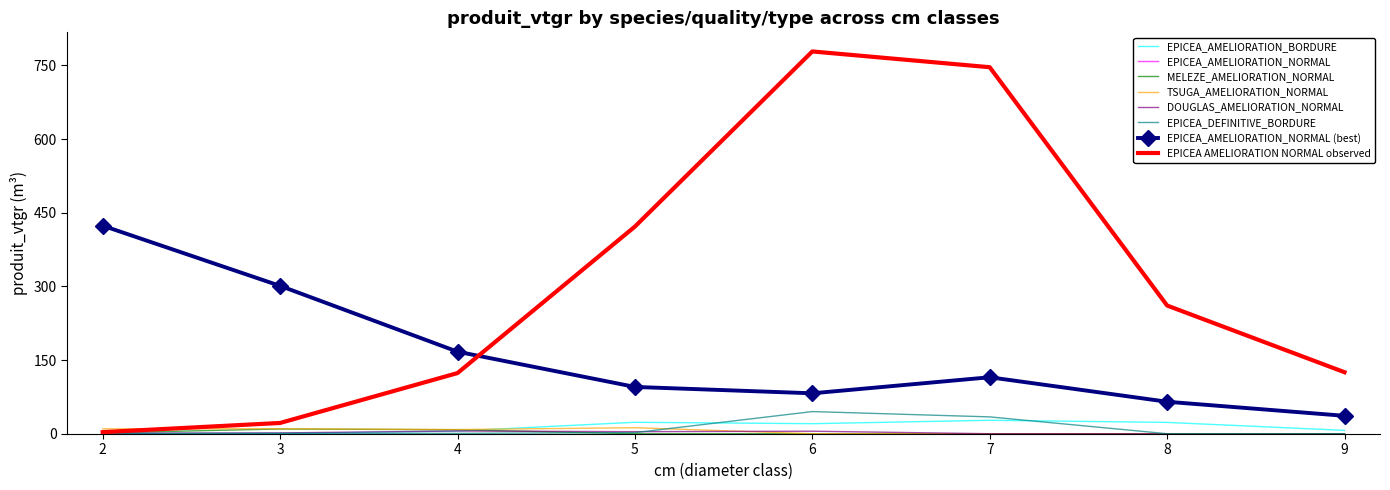

What is the value of the TSUGA_AMELIORATION_NORMAL point at the 4th from the left?

12.2